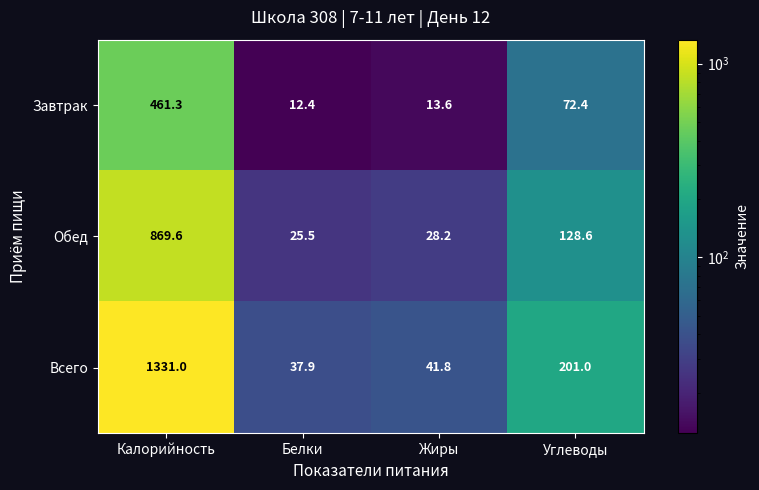

How many categories are shown in the chart?

4